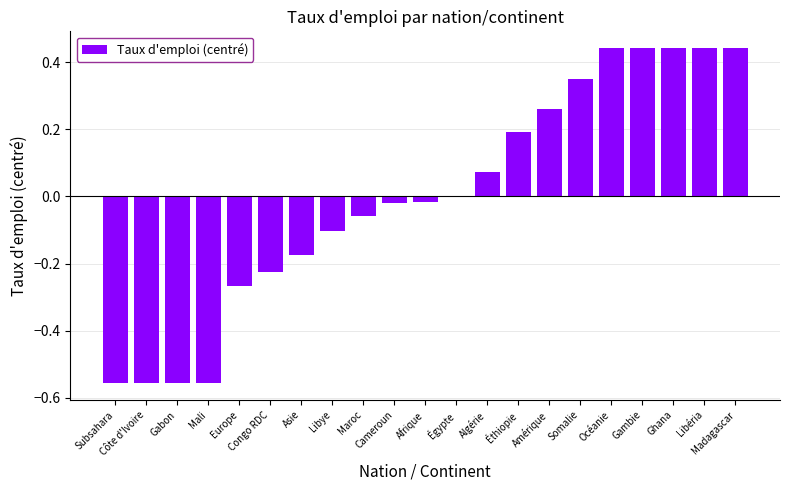

The chart shows a value of 0.7 at Libéria. True or false?

False